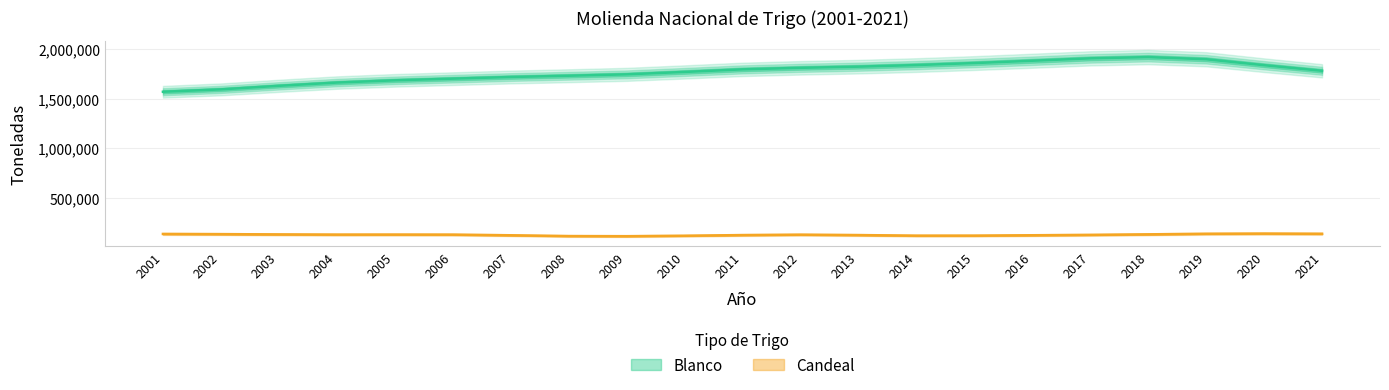

True or false: Candeal has more than 0 interior local peaks.

True